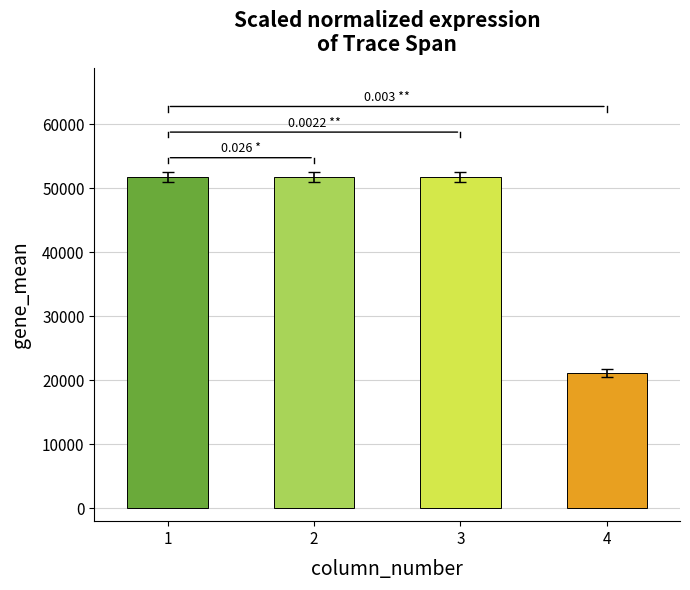

True or false: the data shows 51764 at 1.

True